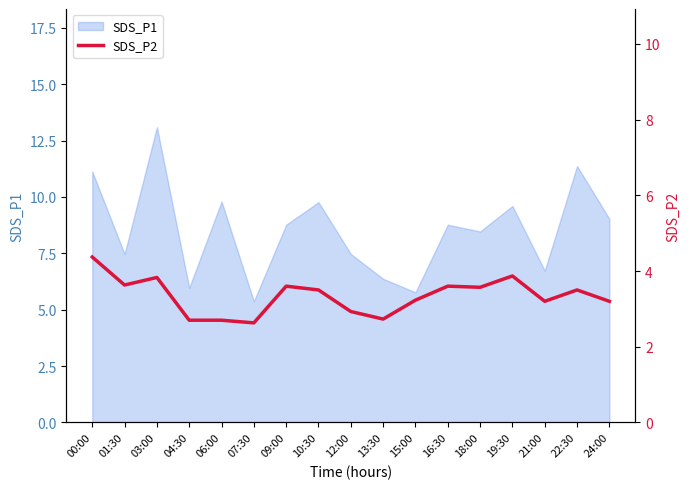

Rank the categories by value from highest to lowest.

00:00, 19:30, 03:00, 01:30, 09:00, 16:30, 18:00, 10:30, 22:30, 15:00, 21:00, 24:00, 12:00, 13:30, 04:30, 06:00, 07:30